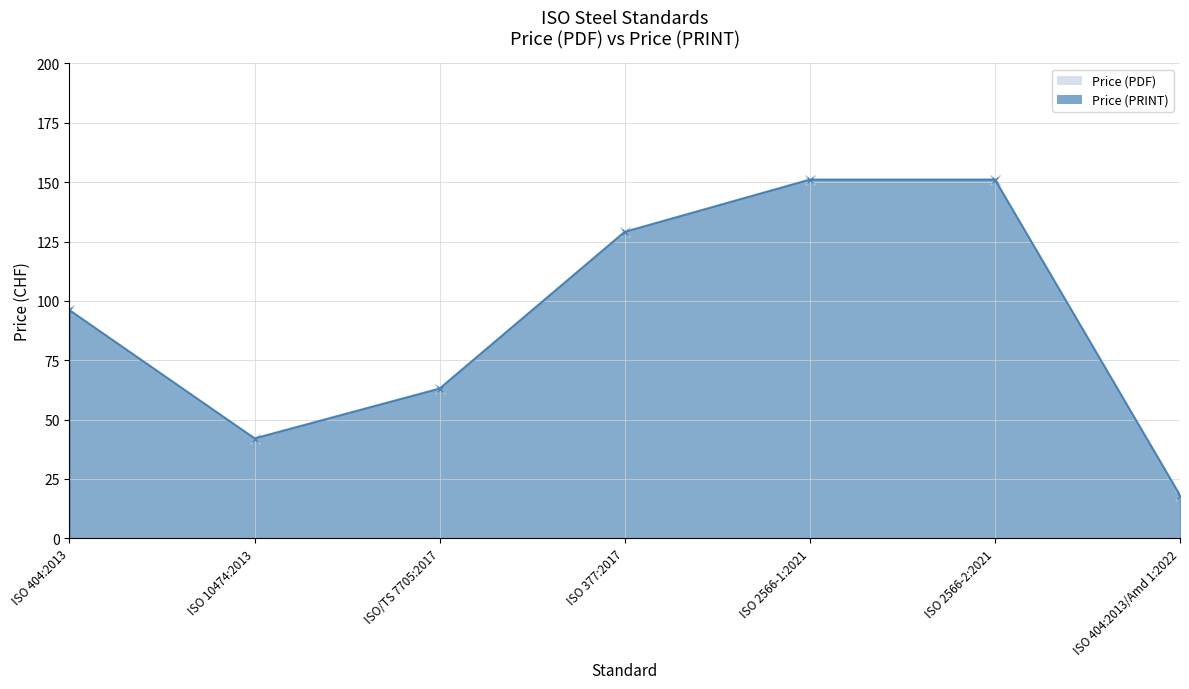

Reading left to right, what are all the values shown in this chart?

Price (PDF): 96	42	63	129	151	151	18
Price (PRINT): 96	42	63	129	151	151	18